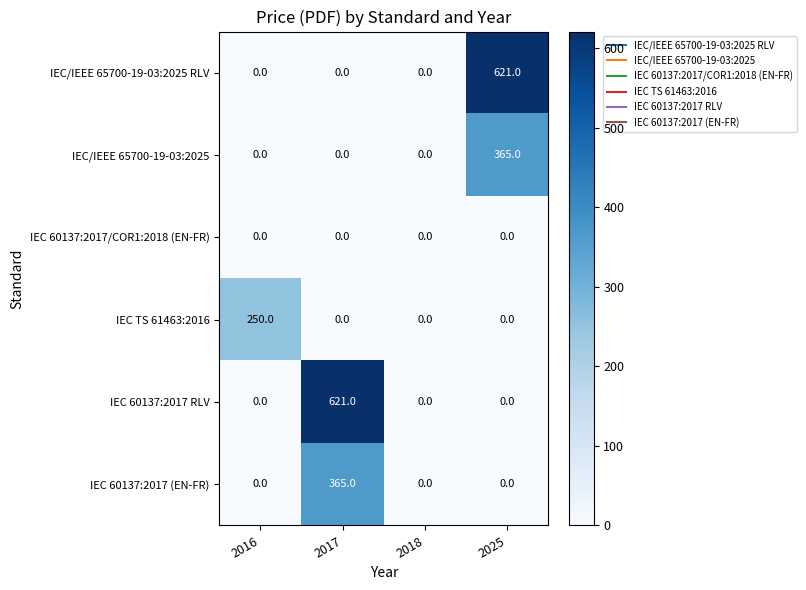

What is the total value across all series at 2025?

986